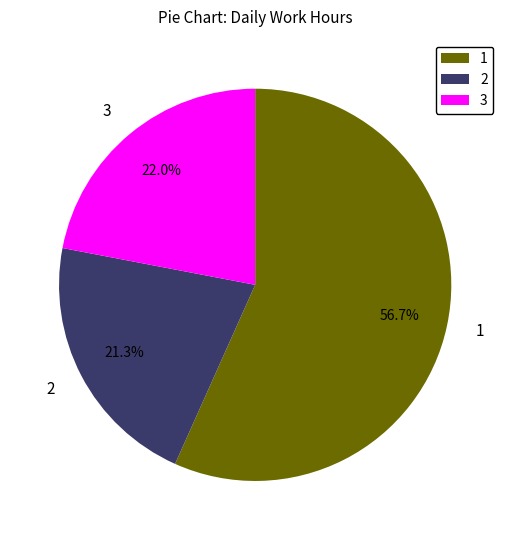

Which slice is the smallest?

2